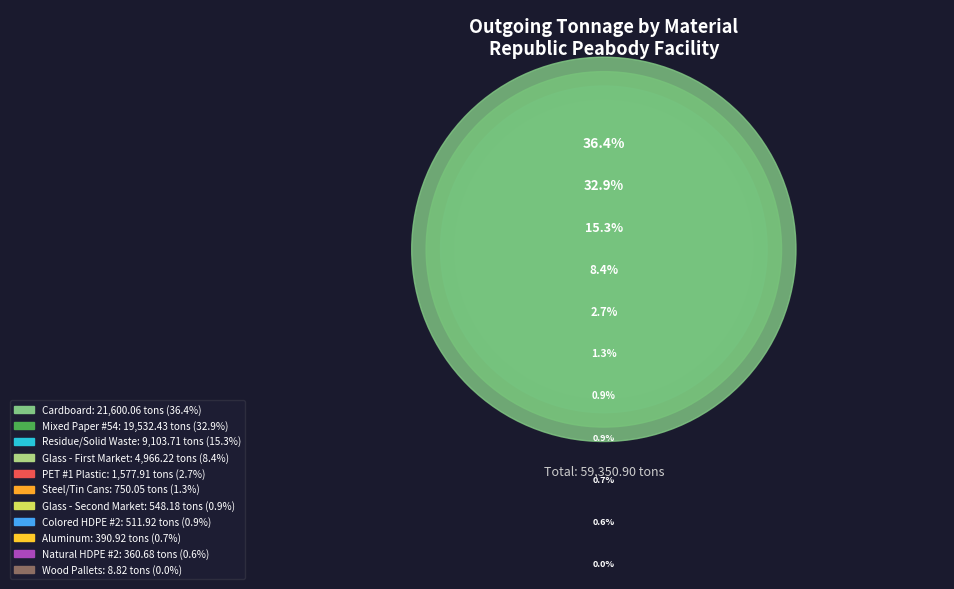

To the nearest percent, what is the difference between the Mixed Paper #54 and Residue/Solid Waste slice percentages?

18%